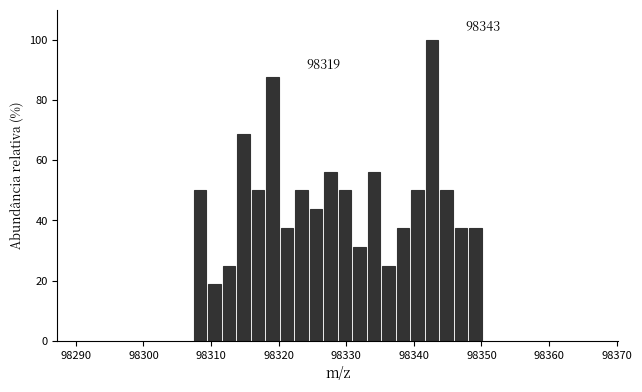

Read against the x-axis, roughly where is the centre of the tallest bar?

98343